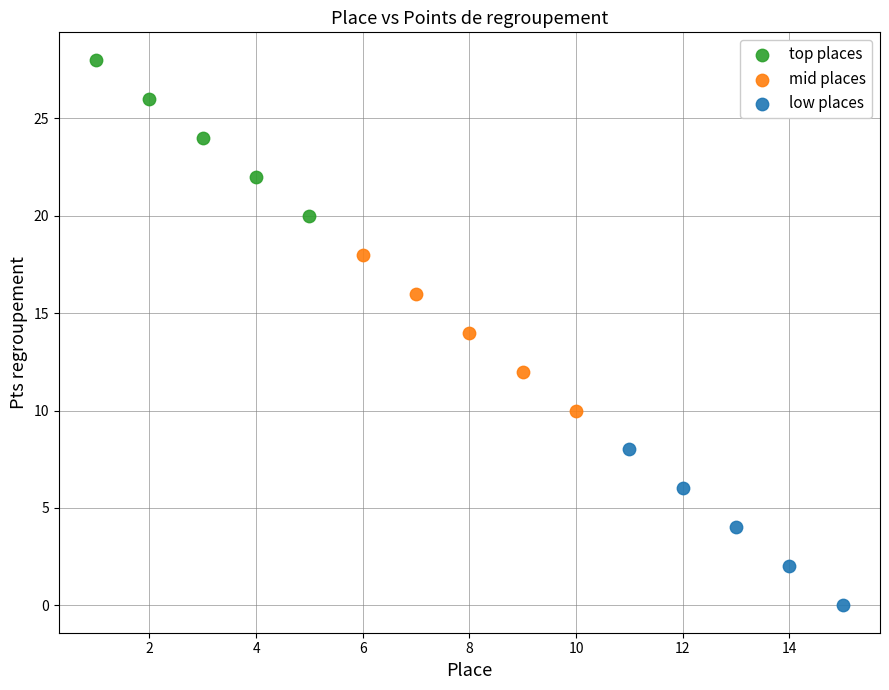

What are all the series names shown in the legend?

top places, mid places, low places